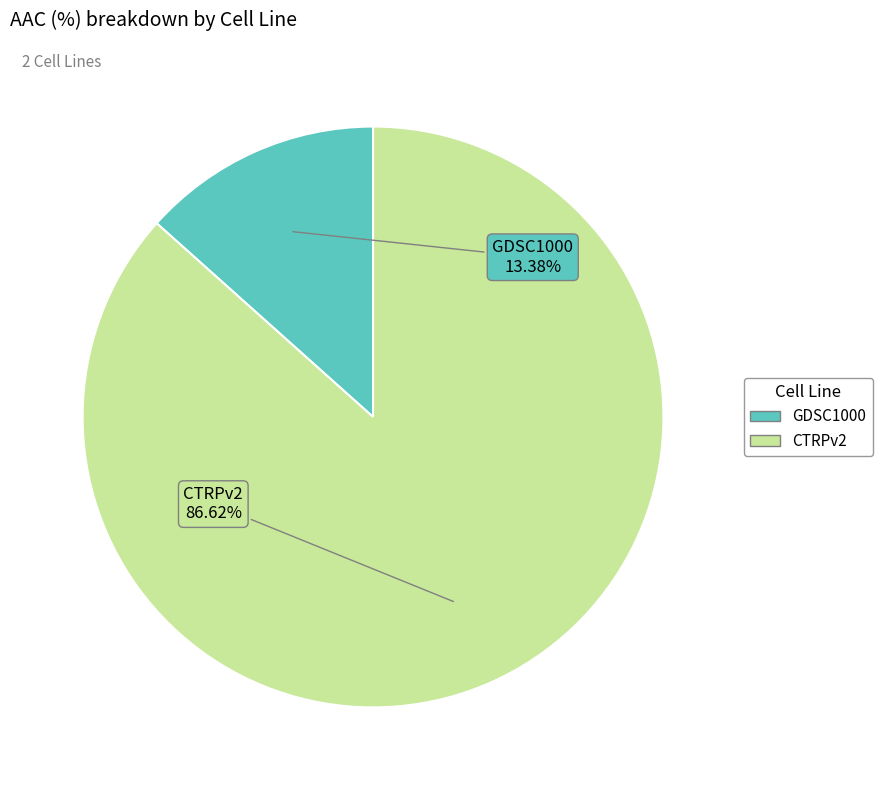

How many slices are in this pie chart?

2